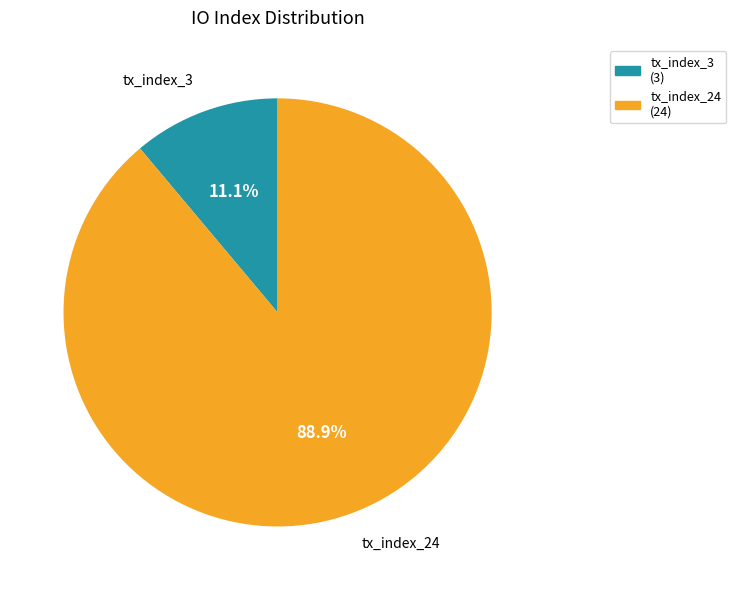

How many segments does this pie chart have?

2